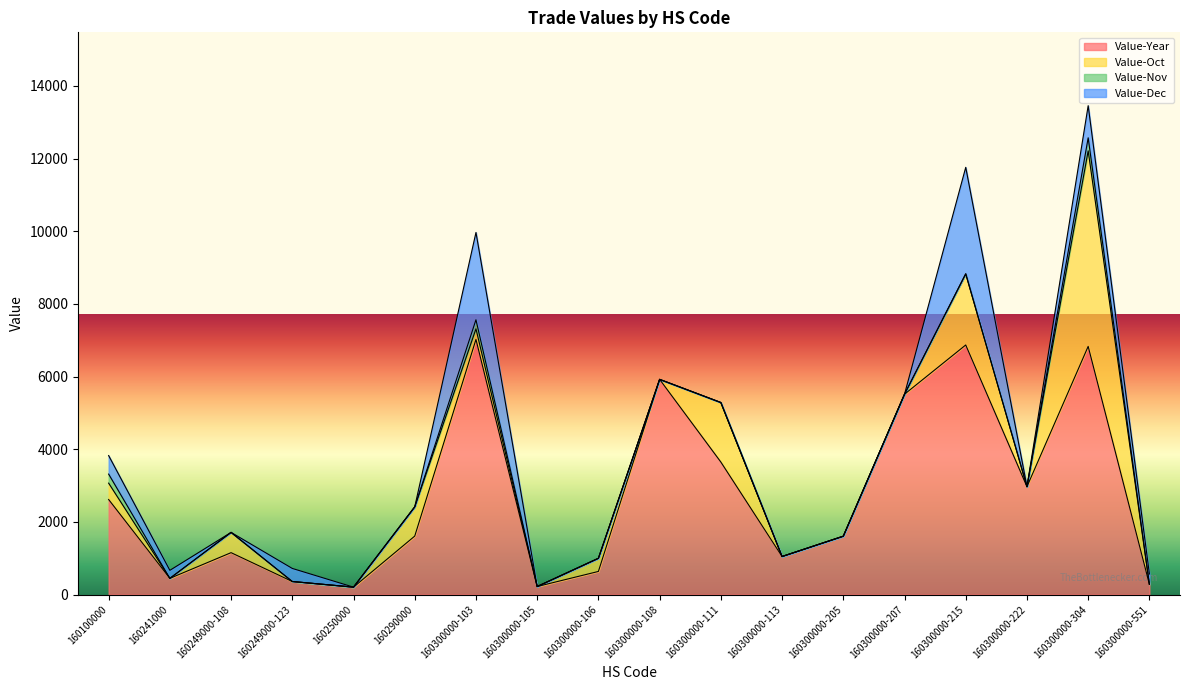

What is the value of the Value-Dec point at the 4th from the left?

360